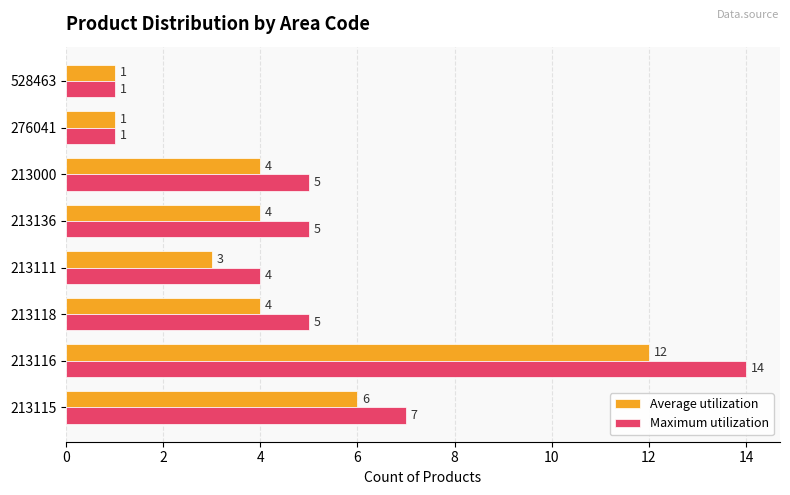

Which category has the highest value across all series?

213116